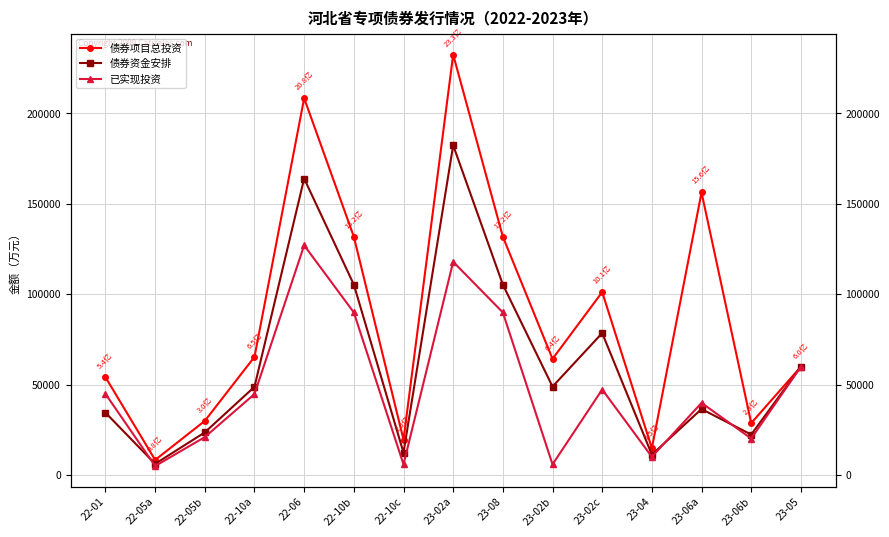

In 已实现投资, how many points are lower than both neighbors (excluding endpoints)?

5